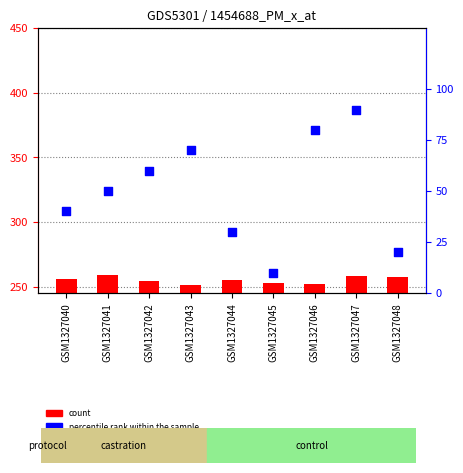

What is the total value across all series at GSM1327045?

263